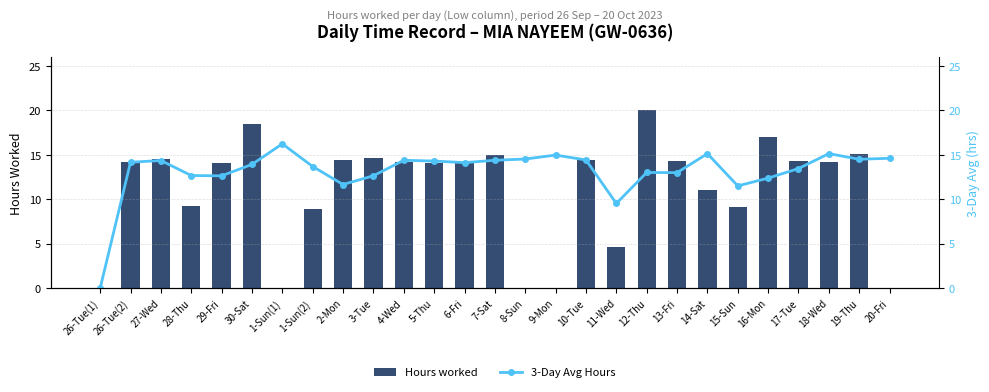

Which category has the lowest value in the 3-Day Avg Hours series?

26-Tue(1)